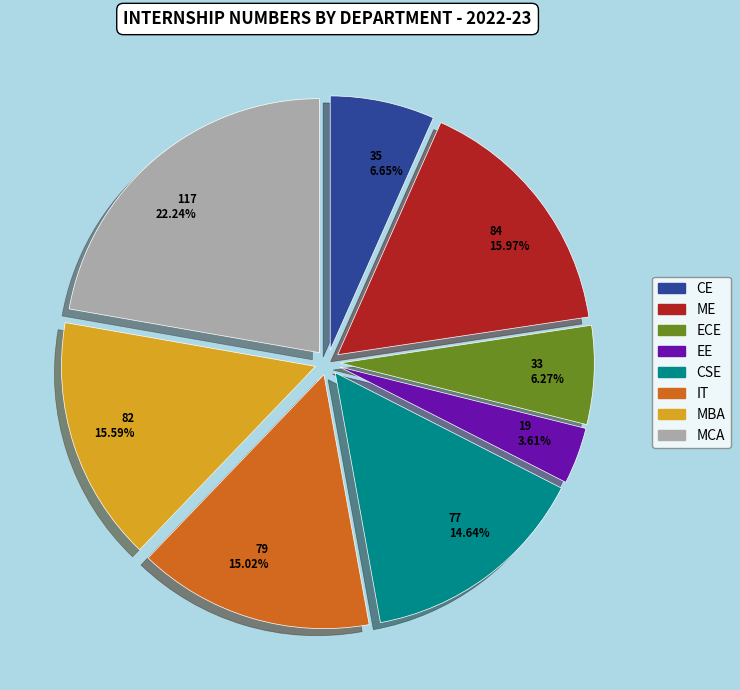

Does any single category account for the majority?

No